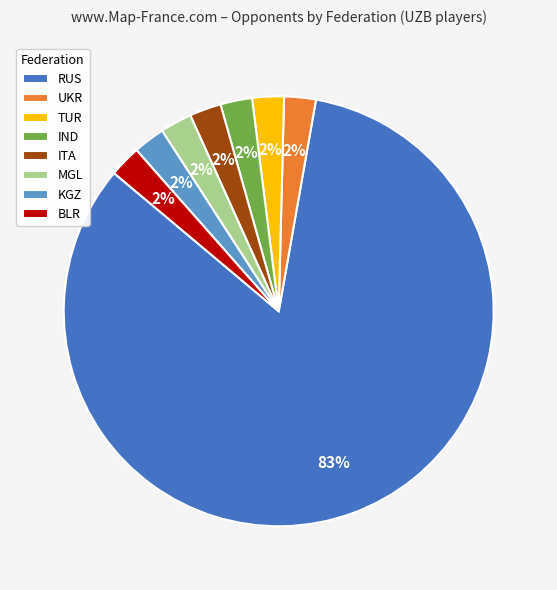

Which category accounts for the majority?

RUS